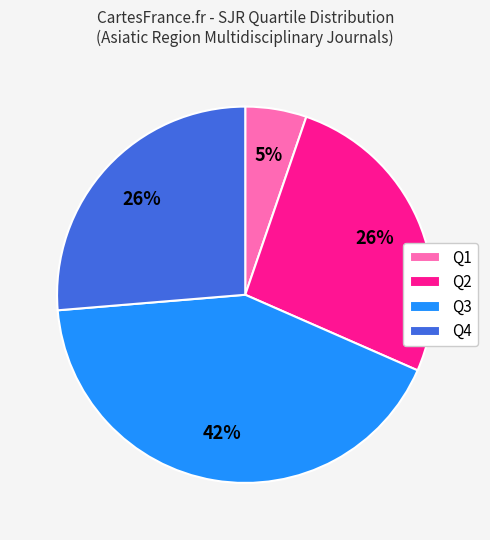

To the nearest percent, what is the difference between the largest and smallest slice percentages?

37%